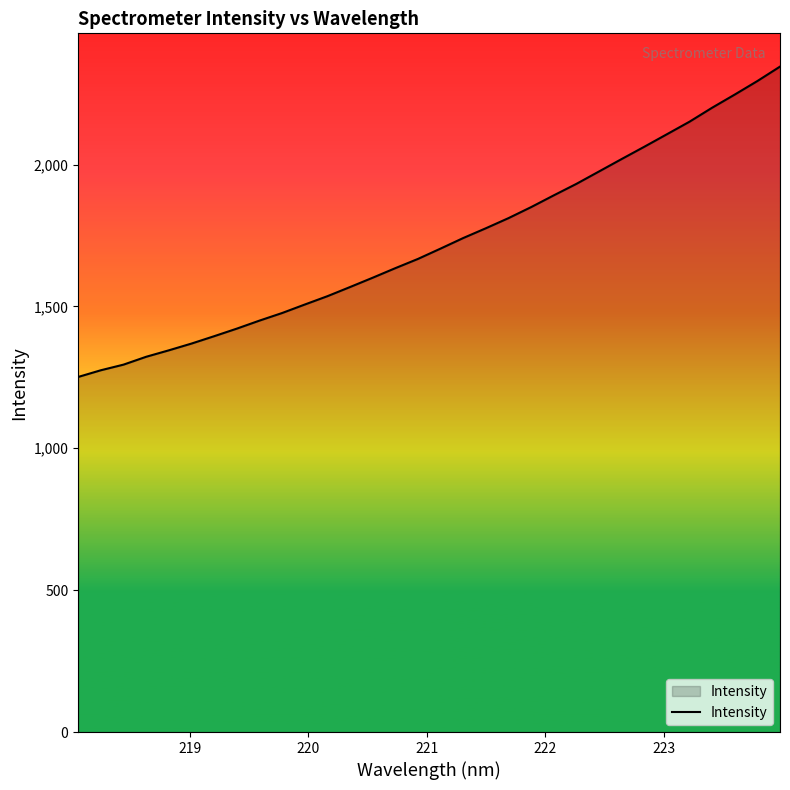

What is the smallest value displayed?

1251.4